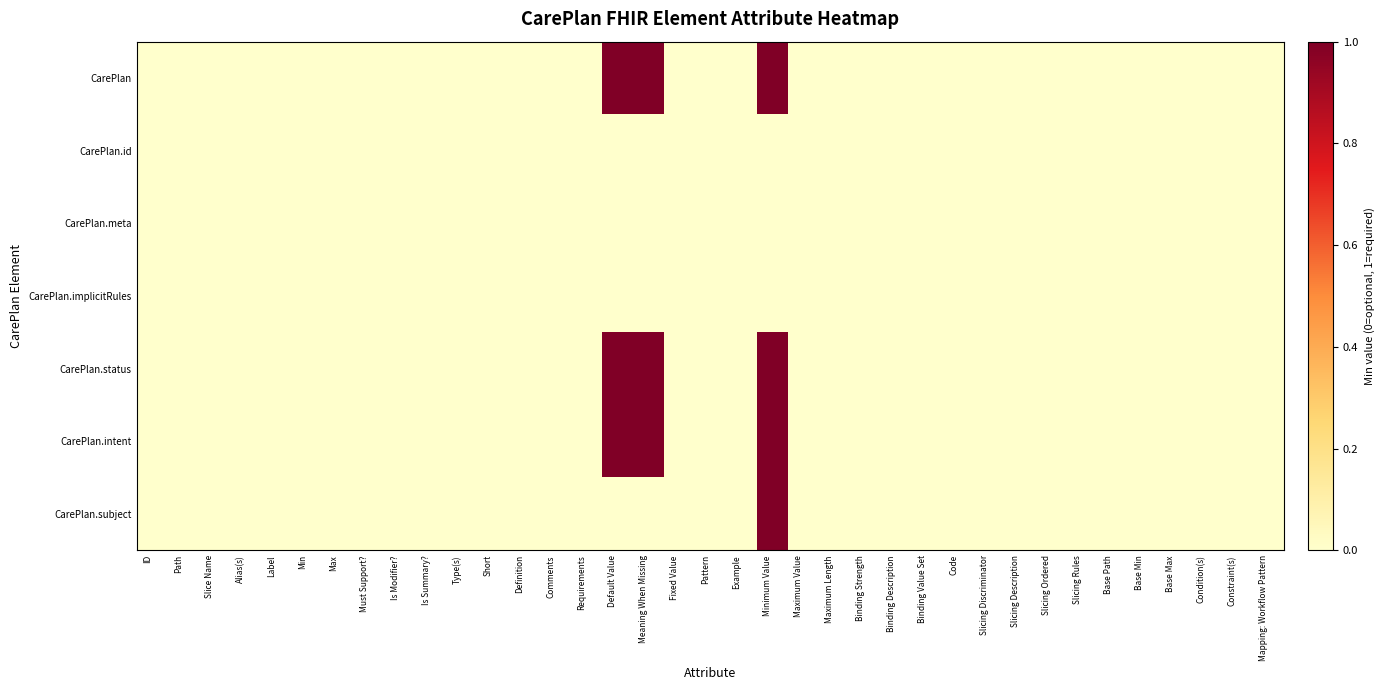

Reading left to right, what are all the values shown in this chart?

CarePlan: ID=0	Path=0	Slice Name=0	Alias(s)=0	Label=0	Min=0	Max=0	Must Support?=0	Is Modifier?=0	Is Summary?=0	Type(s)=0	Short=0	Definition=0	Comments=0	Requirements=0	Default Value=1	Meaning When Missing=1	Fixed Value=0	Pattern=0	Example=0	Minimum Value=1	Maximum Value=0	Maximum Length=0	Binding Strength=0	Binding Description=0	Binding Value Set=0	Code=0	Slicing Discriminator=0	Slicing Description=0	Slicing Ordered=0	Slicing Rules=0	Base Path=0	Base Min=0	Base Max=0	Condition(s)=0	Constraint(s)=0	Mapping: Workflow Pattern=0
CarePlan.id: ID=0	Path=0	Slice Name=0	Alias(s)=0	Label=0	Min=0	Max=0	Must Support?=0	Is Modifier?=0	Is Summary?=0	Type(s)=0	Short=0	Definition=0	Comments=0	Requirements=0	Default Value=0	Meaning When Missing=0	Fixed Value=0	Pattern=0	Example=0	Minimum Value=0	Maximum Value=0	Maximum Length=0	Binding Strength=0	Binding Description=0	Binding Value Set=0	Code=0	Slicing Discriminator=0	Slicing Description=0	Slicing Ordered=0	Slicing Rules=0	Base Path=0	Base Min=0	Base Max=0	Condition(s)=0	Constraint(s)=0	Mapping: Workflow Pattern=0
CarePlan.meta: ID=0	Path=0	Slice Name=0	Alias(s)=0	Label=0	Min=0	Max=0	Must Support?=0	Is Modifier?=0	Is Summary?=0	Type(s)=0	Short=0	Definition=0	Comments=0	Requirements=0	Default Value=0	Meaning When Missing=0	Fixed Value=0	Pattern=0	Example=0	Minimum Value=0	Maximum Value=0	Maximum Length=0	Binding Strength=0	Binding Description=0	Binding Value Set=0	Code=0	Slicing Discriminator=0	Slicing Description=0	Slicing Ordered=0	Slicing Rules=0	Base Path=0	Base Min=0	Base Max=0	Condition(s)=0	Constraint(s)=0	Mapping: Workflow Pattern=0
CarePlan.implicitRules: ID=0	Path=0	Slice Name=0	Alias(s)=0	Label=0	Min=0	Max=0	Must Support?=0	Is Modifier?=0	Is Summary?=0	Type(s)=0	Short=0	Definition=0	Comments=0	Requirements=0	Default Value=0	Meaning When Missing=0	Fixed Value=0	Pattern=0	Example=0	Minimum Value=0	Maximum Value=0	Maximum Length=0	Binding Strength=0	Binding Description=0	Binding Value Set=0	Code=0	Slicing Discriminator=0	Slicing Description=0	Slicing Ordered=0	Slicing Rules=0	Base Path=0	Base Min=0	Base Max=0	Condition(s)=0	Constraint(s)=0	Mapping: Workflow Pattern=0
CarePlan.status: ID=0	Path=0	Slice Name=0	Alias(s)=0	Label=0	Min=0	Max=0	Must Support?=0	Is Modifier?=0	Is Summary?=0	Type(s)=0	Short=0	Definition=0	Comments=0	Requirements=0	Default Value=1	Meaning When Missing=1	Fixed Value=0	Pattern=0	Example=0	Minimum Value=1	Maximum Value=0	Maximum Length=0	Binding Strength=0	Binding Description=0	Binding Value Set=0	Code=0	Slicing Discriminator=0	Slicing Description=0	Slicing Ordered=0	Slicing Rules=0	Base Path=0	Base Min=0	Base Max=0	Condition(s)=0	Constraint(s)=0	Mapping: Workflow Pattern=0
CarePlan.intent: ID=0	Path=0	Slice Name=0	Alias(s)=0	Label=0	Min=0	Max=0	Must Support?=0	Is Modifier?=0	Is Summary?=0	Type(s)=0	Short=0	Definition=0	Comments=0	Requirements=0	Default Value=1	Meaning When Missing=1	Fixed Value=0	Pattern=0	Example=0	Minimum Value=1	Maximum Value=0	Maximum Length=0	Binding Strength=0	Binding Description=0	Binding Value Set=0	Code=0	Slicing Discriminator=0	Slicing Description=0	Slicing Ordered=0	Slicing Rules=0	Base Path=0	Base Min=0	Base Max=0	Condition(s)=0	Constraint(s)=0	Mapping: Workflow Pattern=0
CarePlan.subject: ID=0	Path=0	Slice Name=0	Alias(s)=0	Label=0	Min=0	Max=0	Must Support?=0	Is Modifier?=0	Is Summary?=0	Type(s)=0	Short=0	Definition=0	Comments=0	Requirements=0	Default Value=0	Meaning When Missing=0	Fixed Value=0	Pattern=0	Example=0	Minimum Value=1	Maximum Value=0	Maximum Length=0	Binding Strength=0	Binding Description=0	Binding Value Set=0	Code=0	Slicing Discriminator=0	Slicing Description=0	Slicing Ordered=0	Slicing Rules=0	Base Path=0	Base Min=0	Base Max=0	Condition(s)=0	Constraint(s)=0	Mapping: Workflow Pattern=0